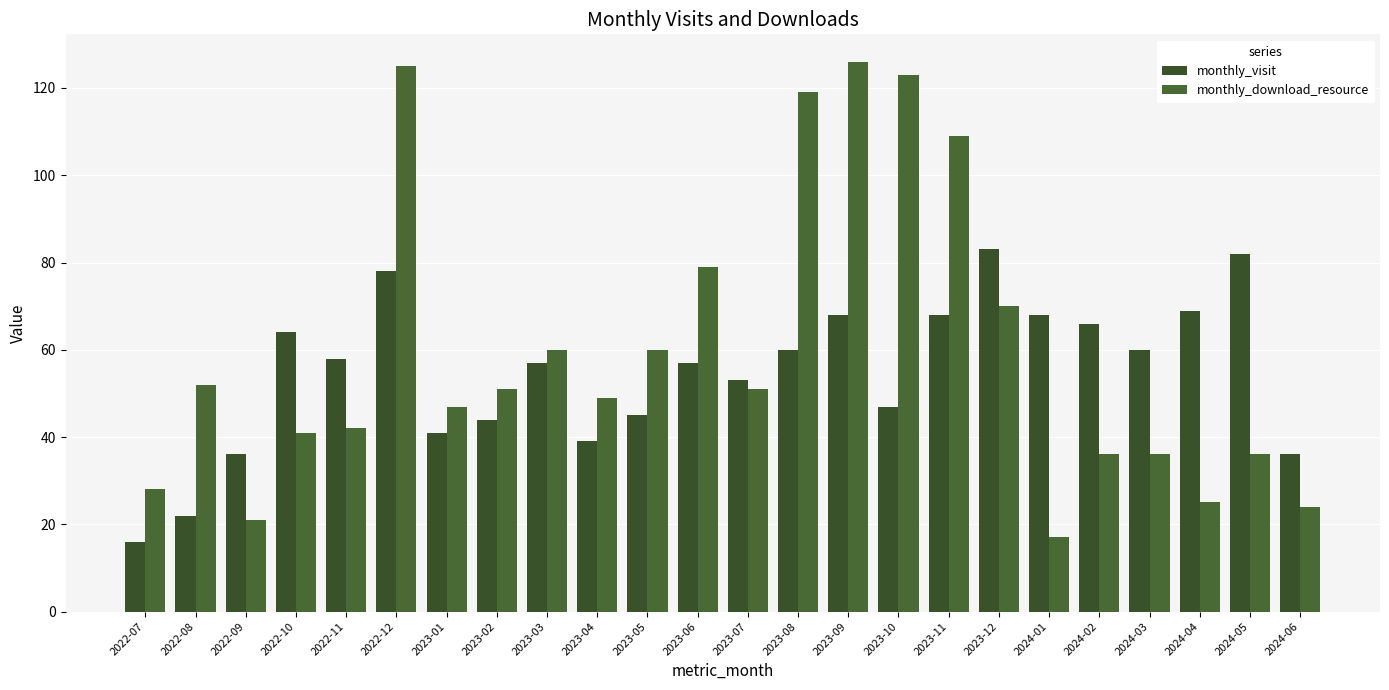

What is the label of the 16th bar from the left?

2023-10